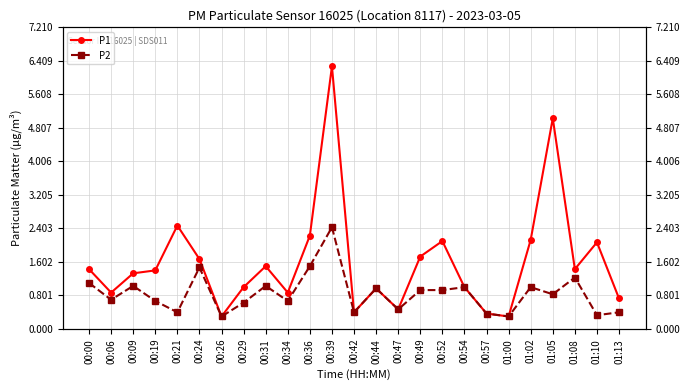

What is the lowest value of the P1 series?

0.3